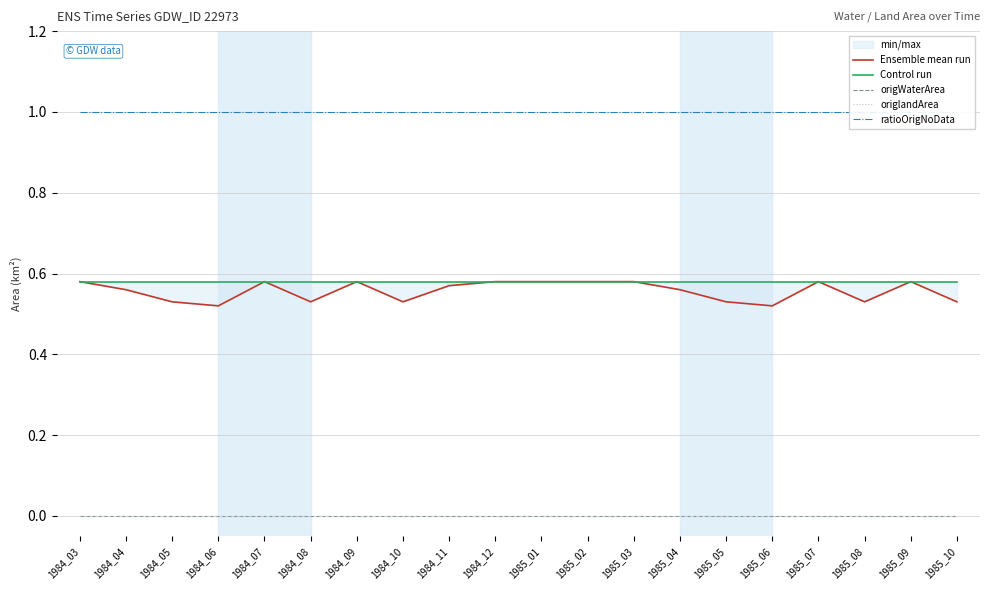

Which series has the largest total across all categories?

ratioOrigNoData